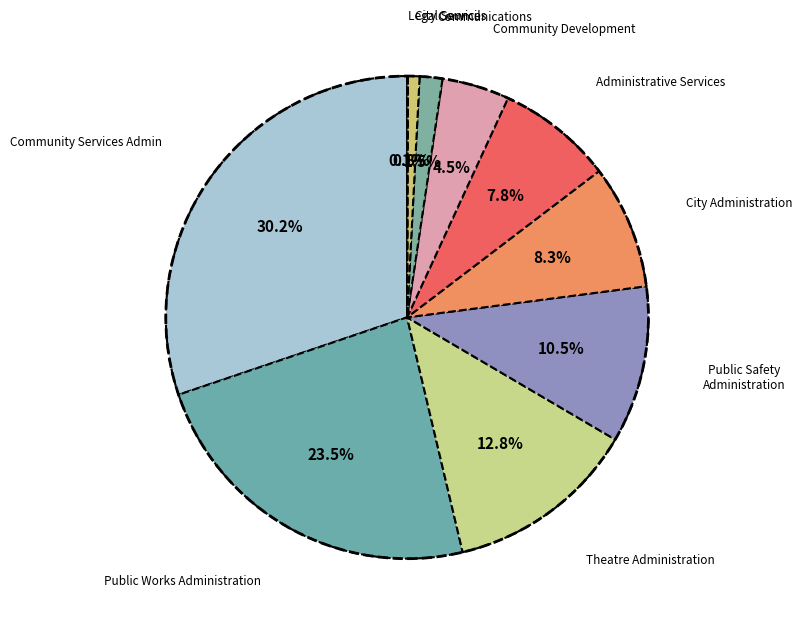

To the nearest percent, what is the average slice percentage?

10%